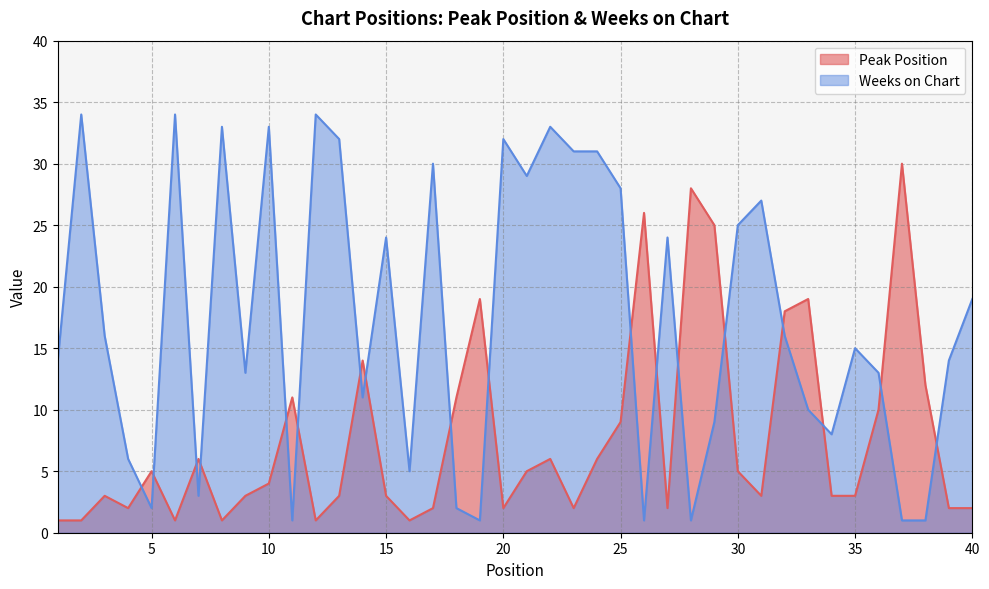

True or false: Weeks on Chart has a value of 1 at 11.

False